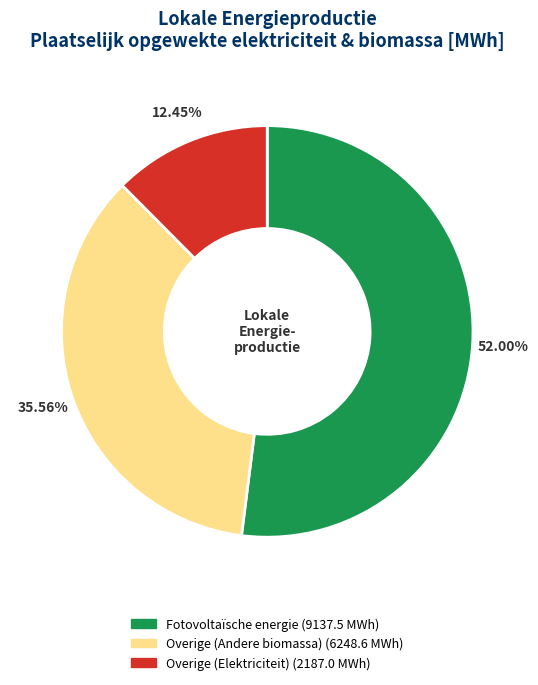

Is there any slice that represents more than half of the pie?

Yes